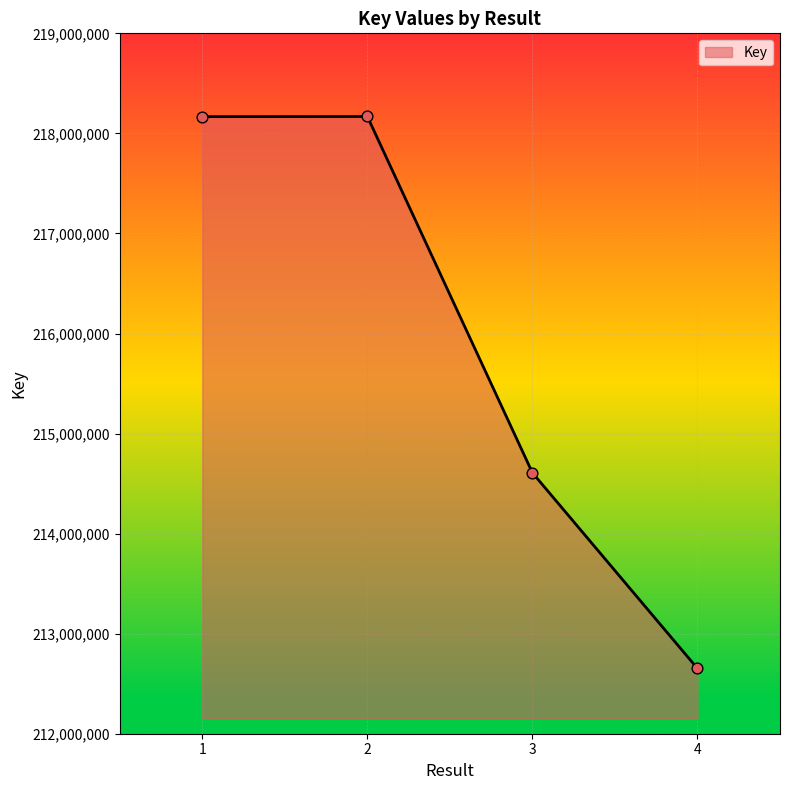

Which has a higher value, 3 or 1?

1